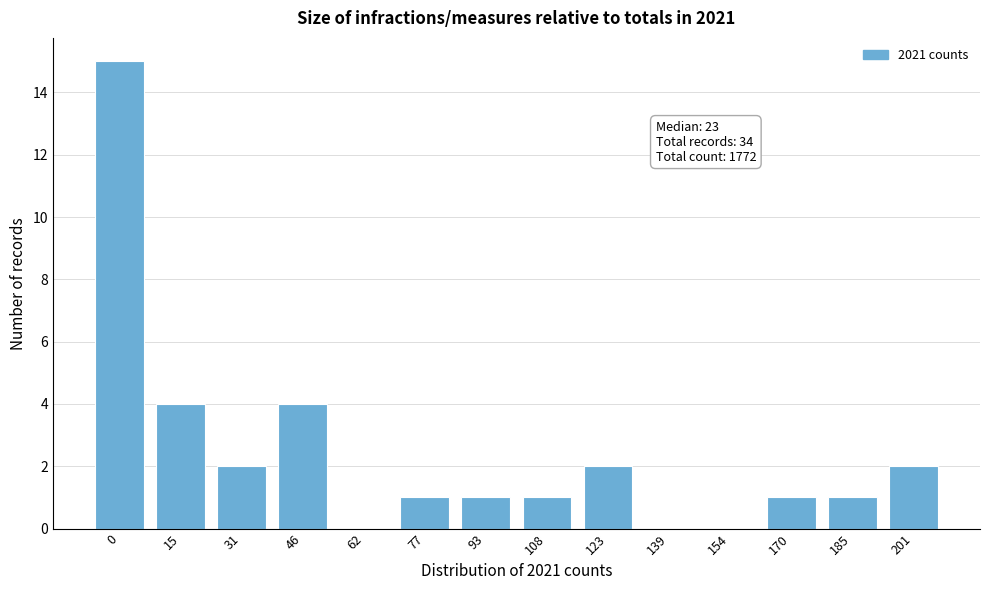

Reading left to right, what are all the values shown in this chart?

0=15	15=4	31=2	46=4	62=0	77=1	93=1	108=1	123=2	139=0	154=0	170=1	185=1	201=2